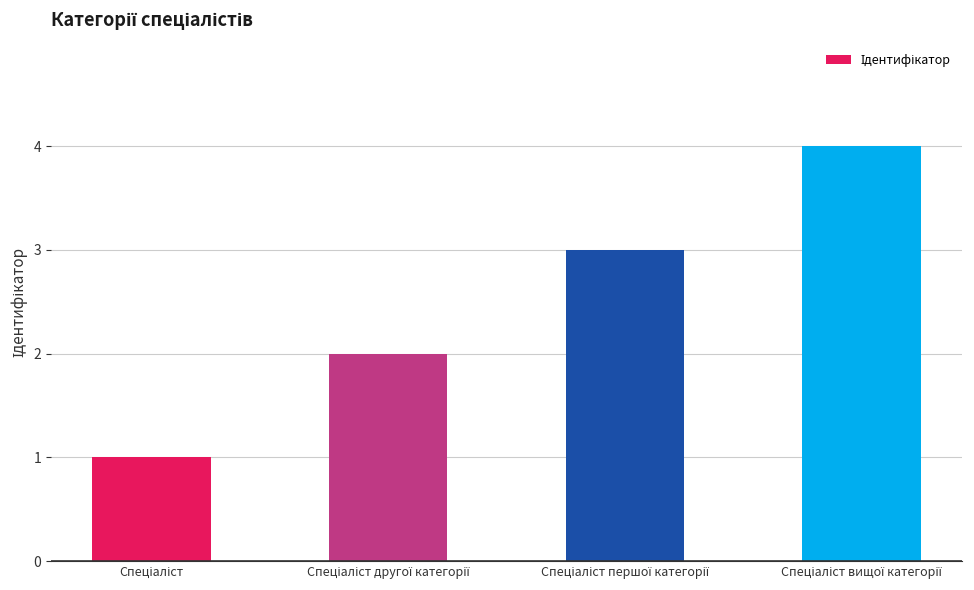

What is the difference between the maximum and minimum values?

3